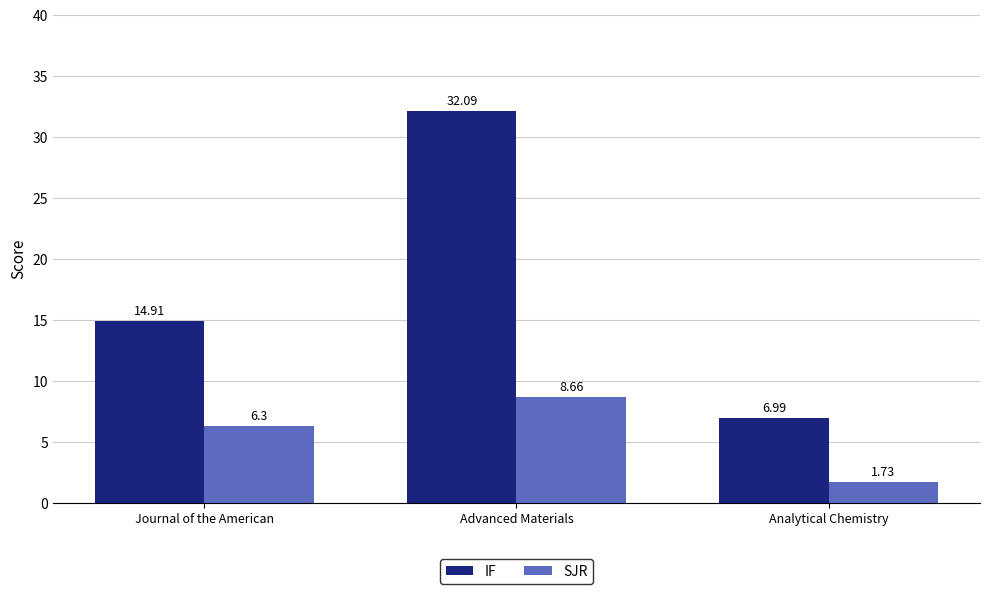

Which series changed the most between Journal of the American and Analytical Chemistry?

IF